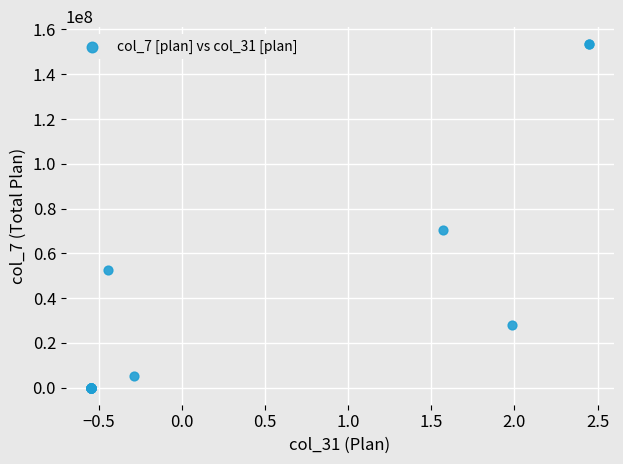

What Y value in the scatter plot is closest to 76684045?

70429000